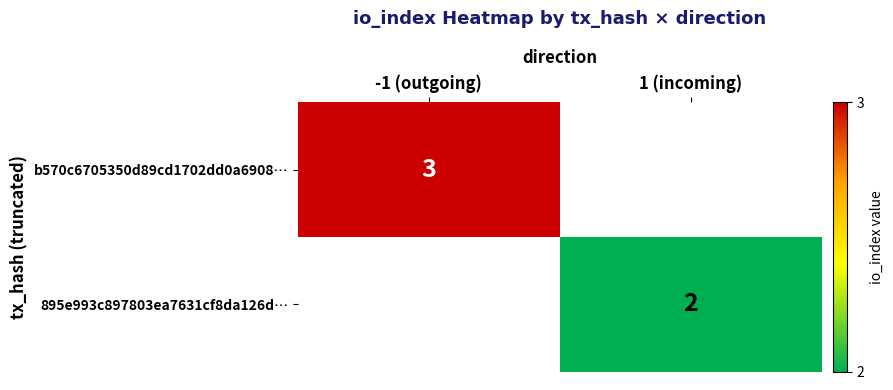

What is the difference between the highest and lowest values at -1 (outgoing)?

3